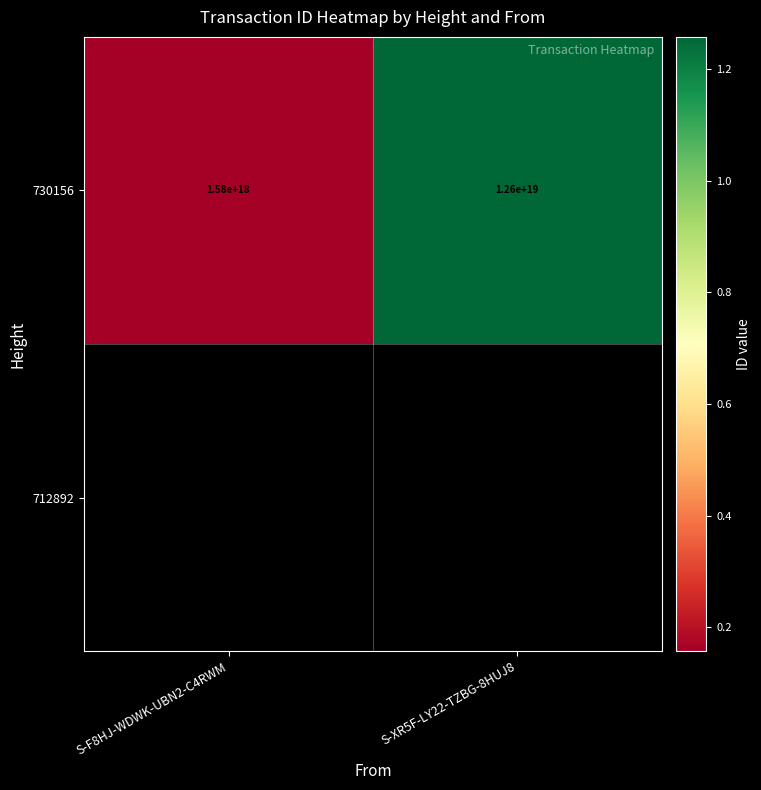

Reading left to right, list all the values displayed in this chart.

1575669889886520064	12571840323178387456